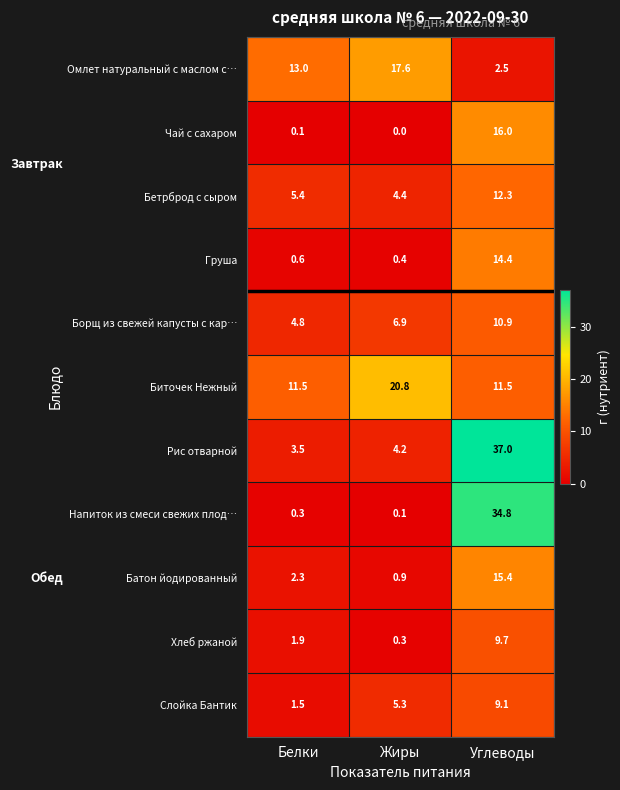

What is the average value of the Хлеб ржаной series?

4.0